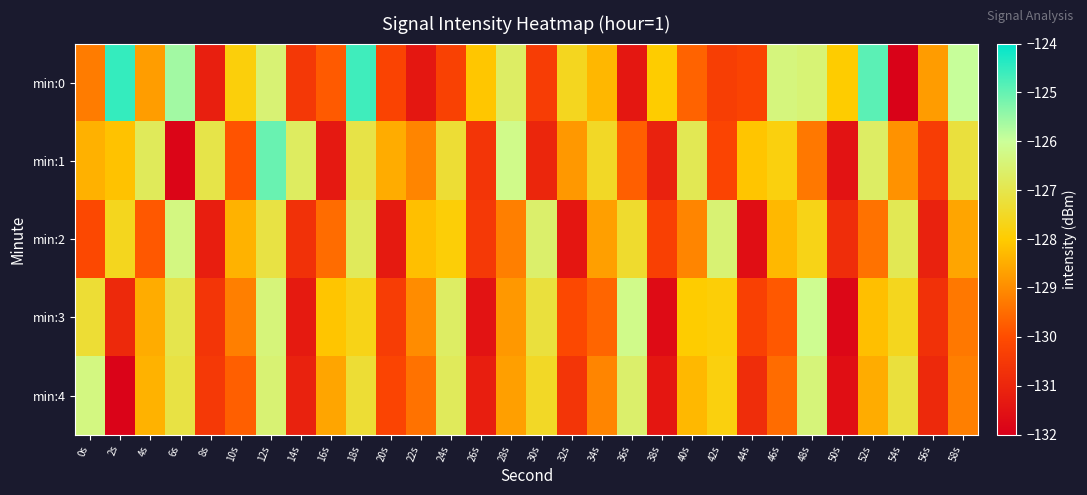

What is the maximum value shown in the chart?

-124.5